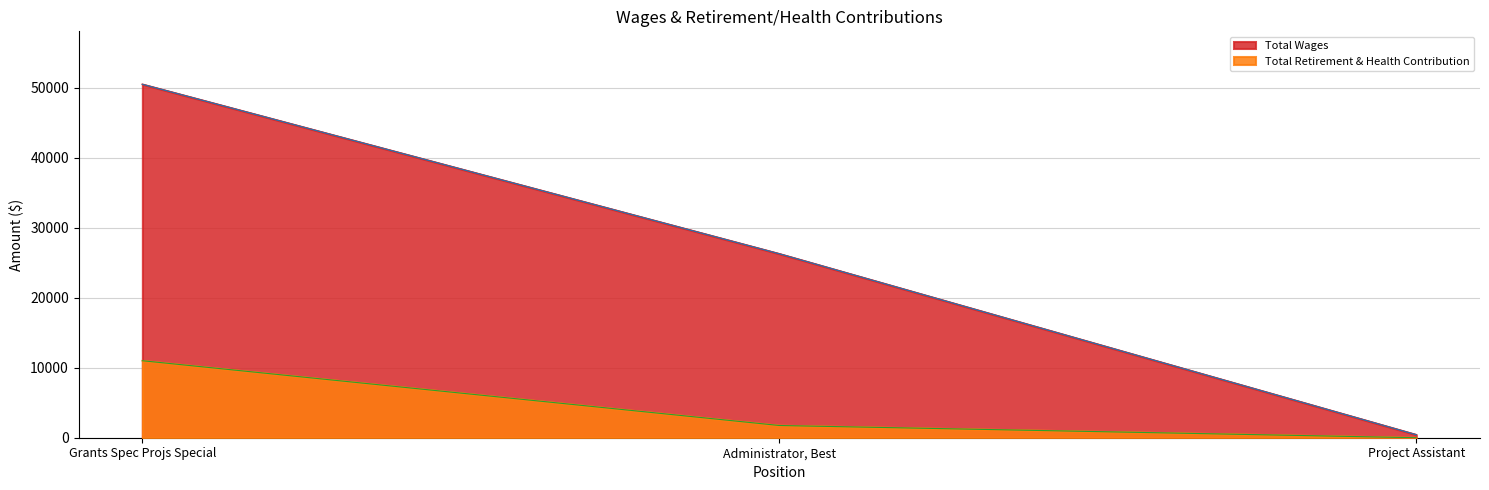

What is the maximum value shown in the chart?

50519